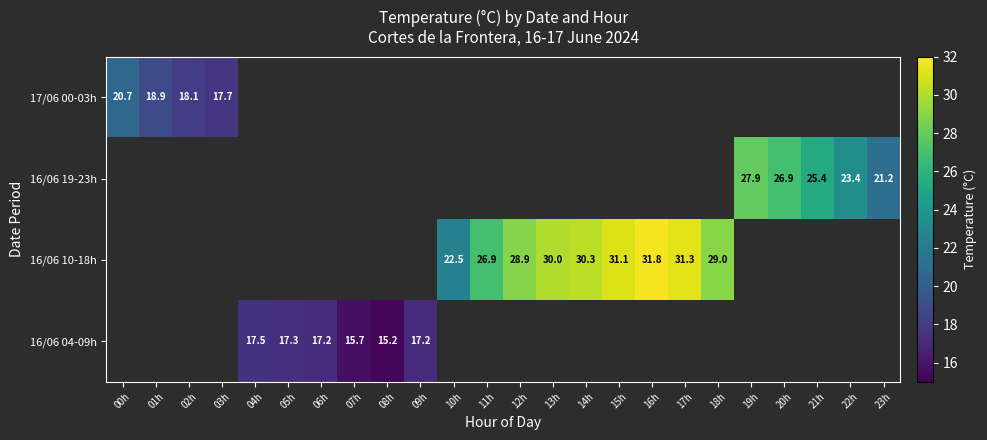

The value of 16/06 10-18h at 11h is 26.9. True or false?

True